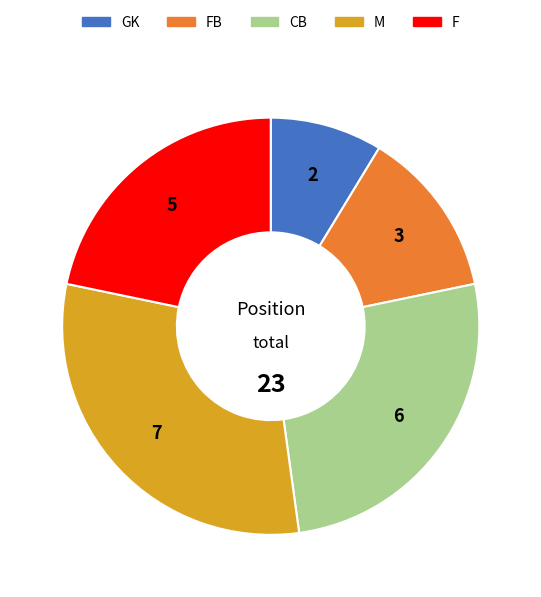

How many slices are in this pie chart?

5